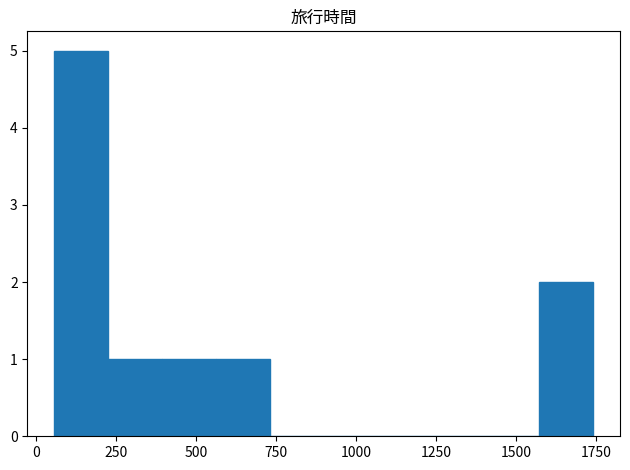

Around what value on the x-axis is the tallest bar? Give the approximate position of its centre, as read against the axis.

150